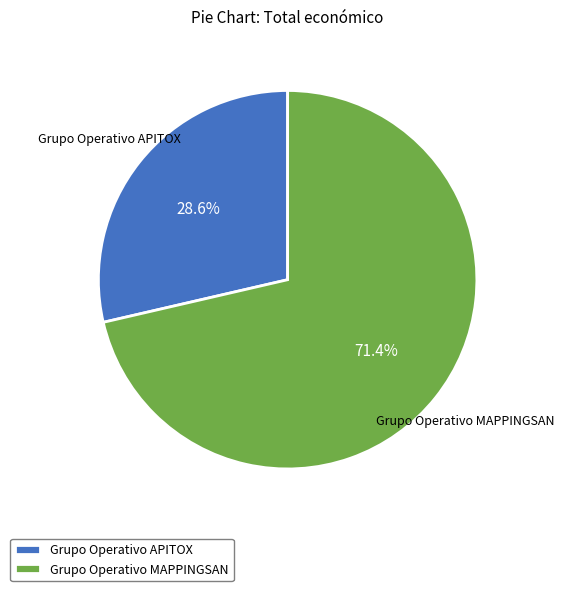

Rank the categories by value from highest to lowest.

Grupo Operativo MAPPINGSAN, Grupo Operativo APITOX